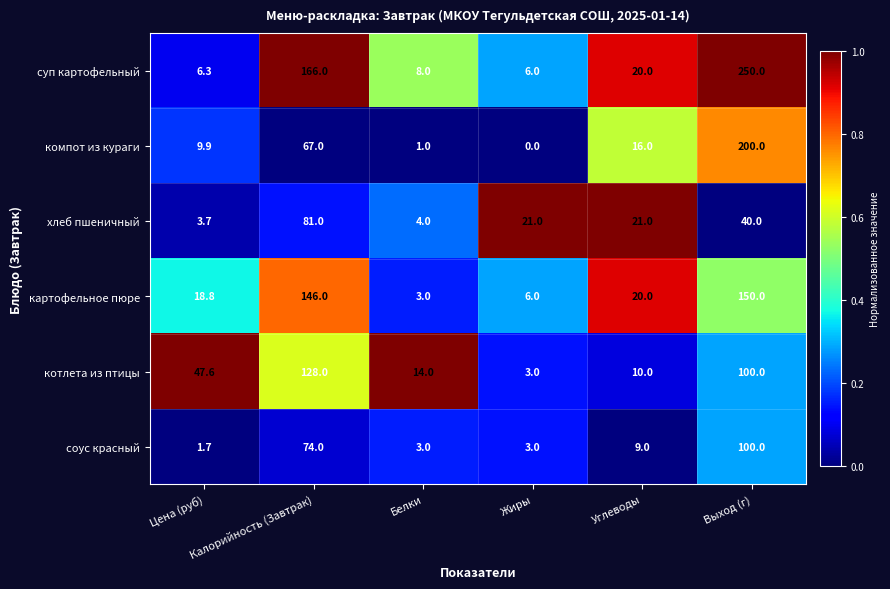

At which label does картофельное пюре reach its minimum?

Белки